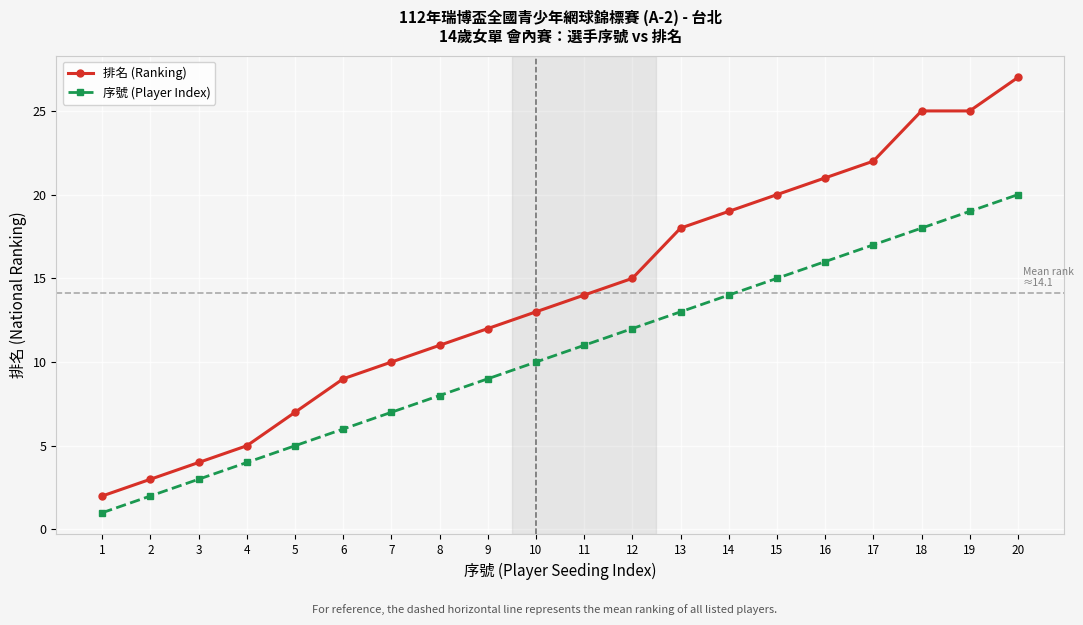

True or false: 排名 (Ranking) and 序號 (Player Index) cross at least once.

False